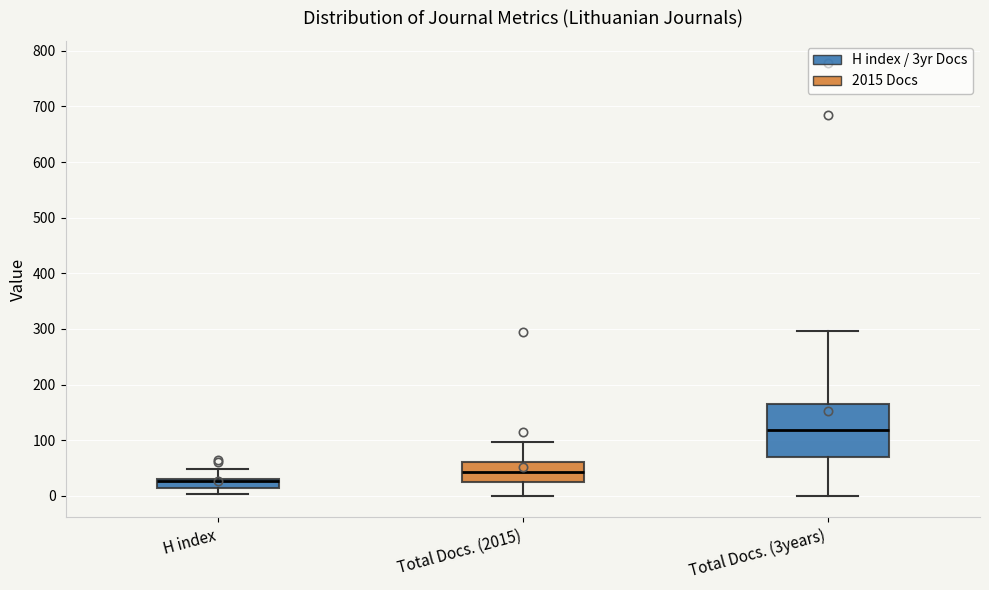

Which box is the tallest, from its lower edge to its upper edge?

Total Docs. (3years)